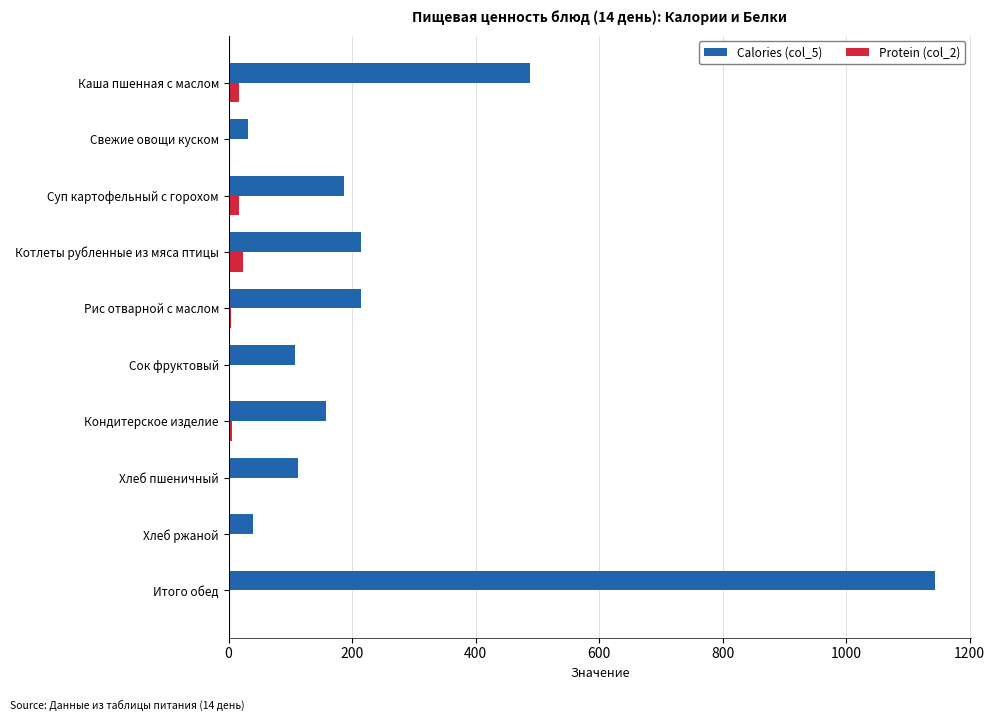

Which series has the largest total across all categories?

Calories (col_5)